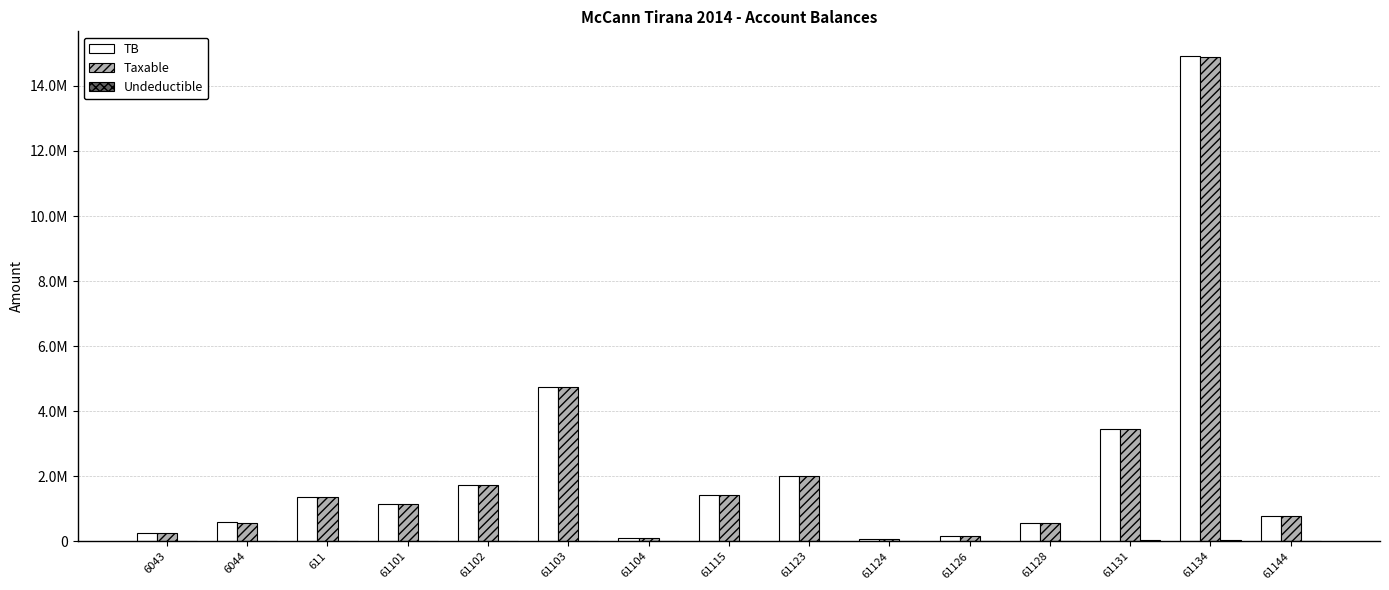

Are the bars horizontal?

No